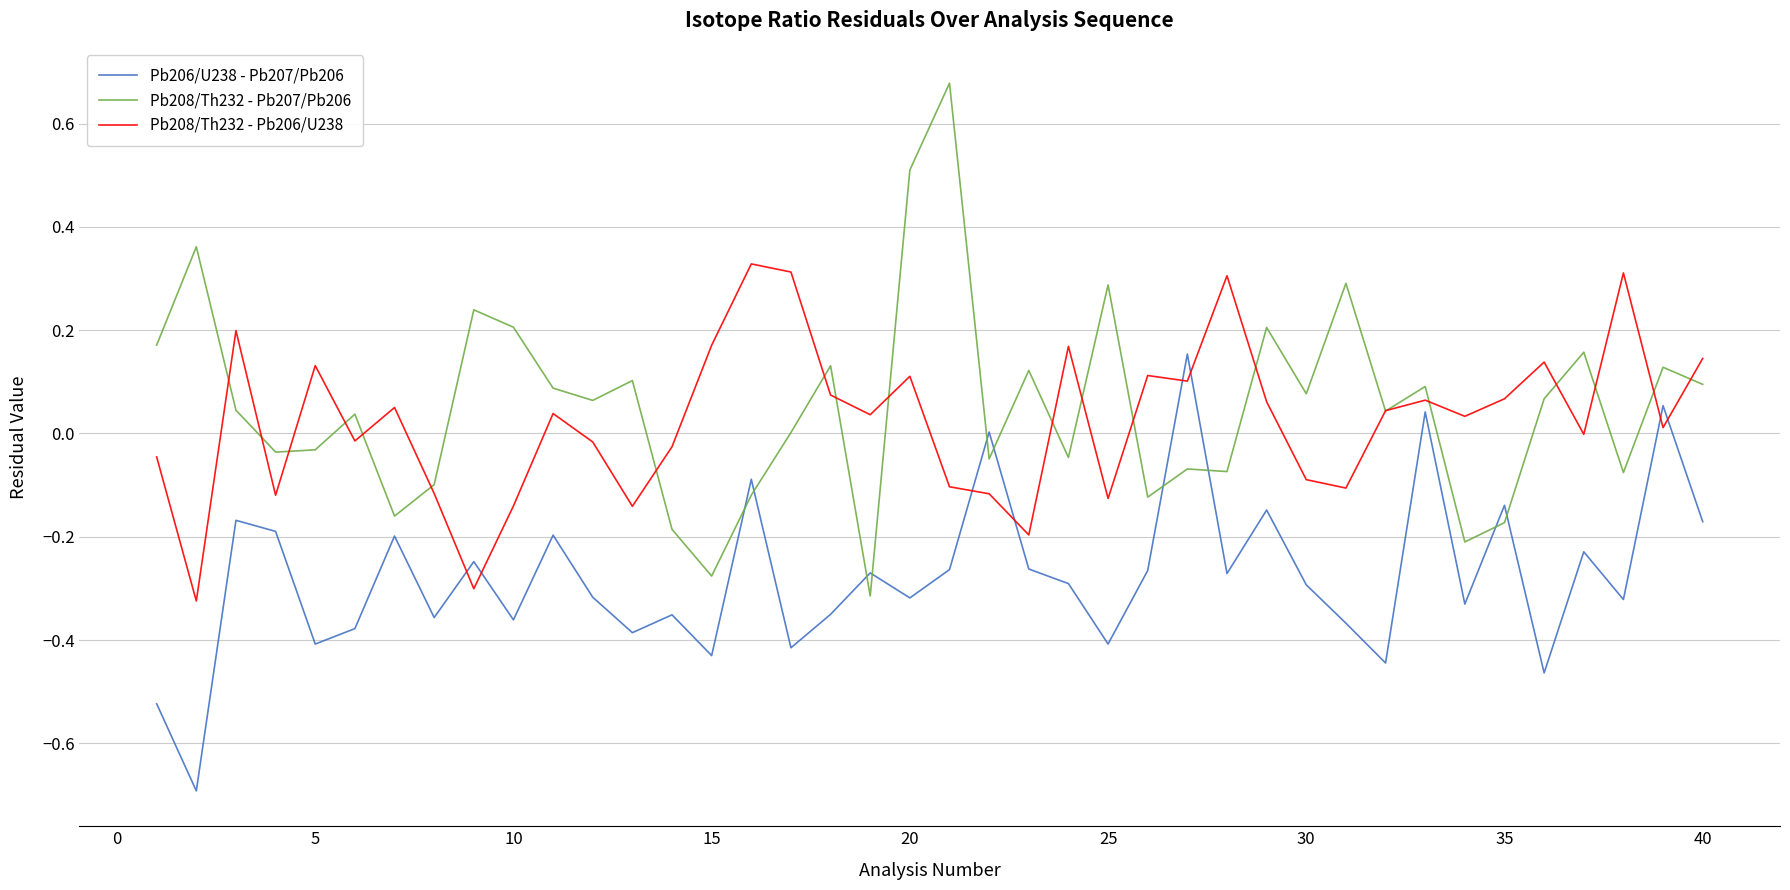

Which series has the widest spread of values?

Pb208/Th232 - Pb207/Pb206